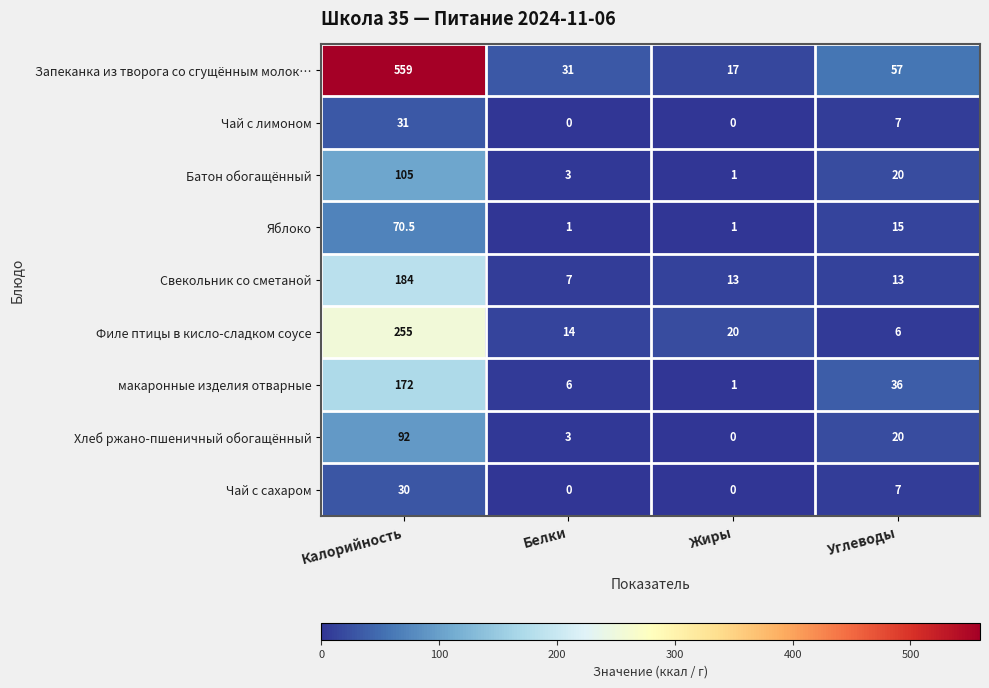

At which label does Филе птицы в кисло-сладком соусе first exceed 20?

Калорийность